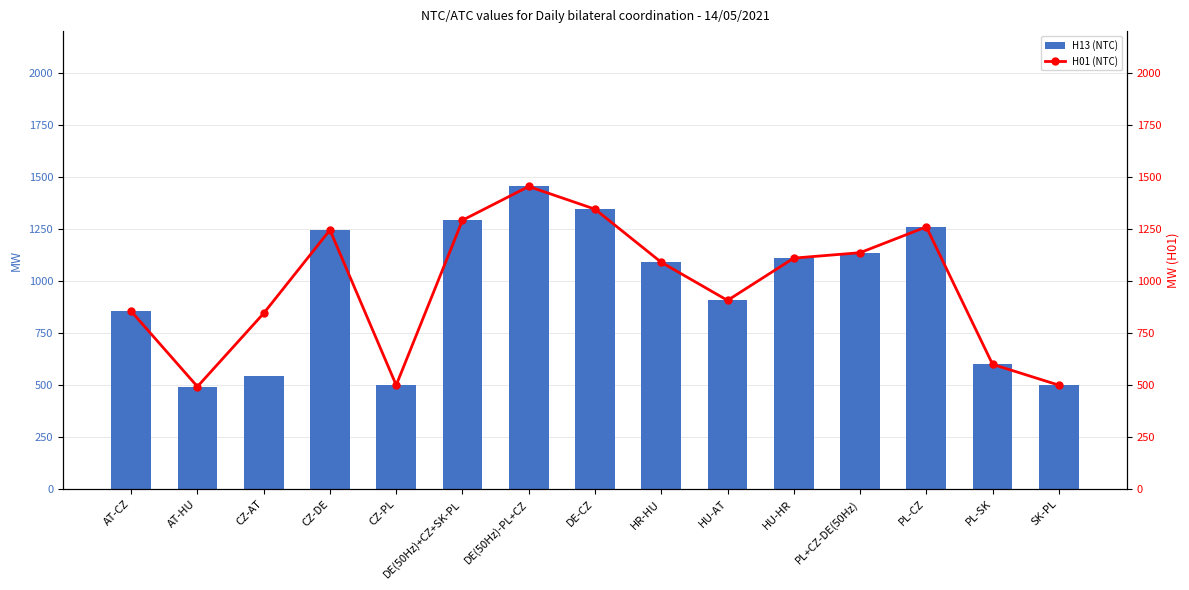

Reading right to left, extract all data points from this chart.

H13 (NTC): 500	600	1260	1136	1110	907	1090	1345	1454	1292	500	1245	545	493	855
H01 (NTC): 500	600	1260	1136	1110	907	1090	1345	1454	1292	500	1245	845	493	855